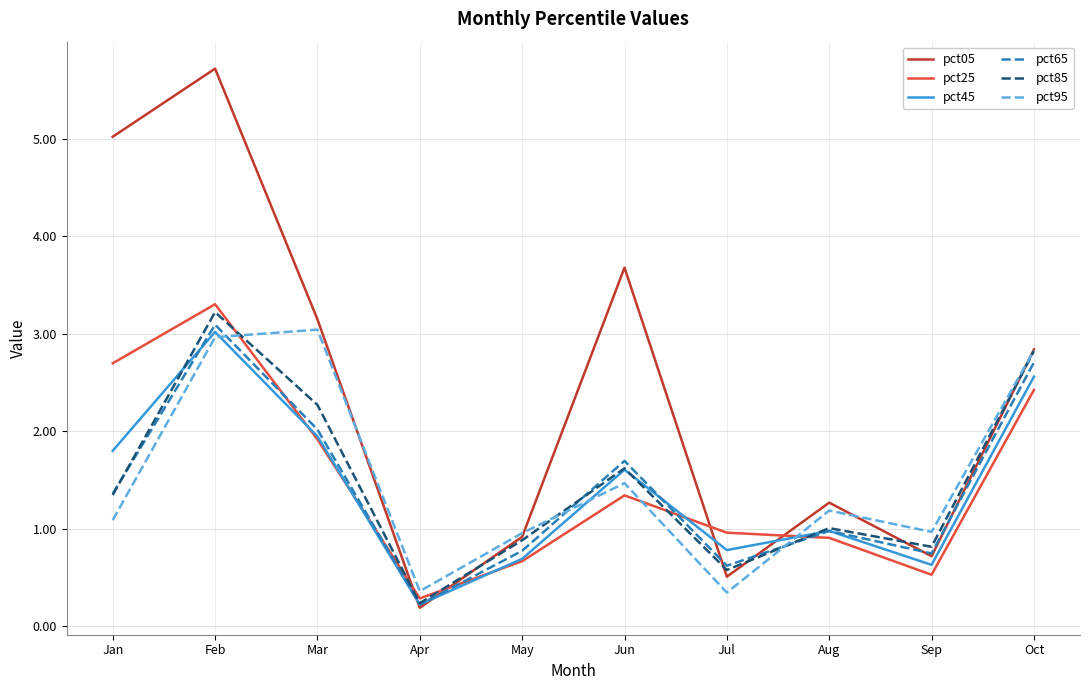

What is the difference between the maximum and minimum values in the pct05 series?

5.5